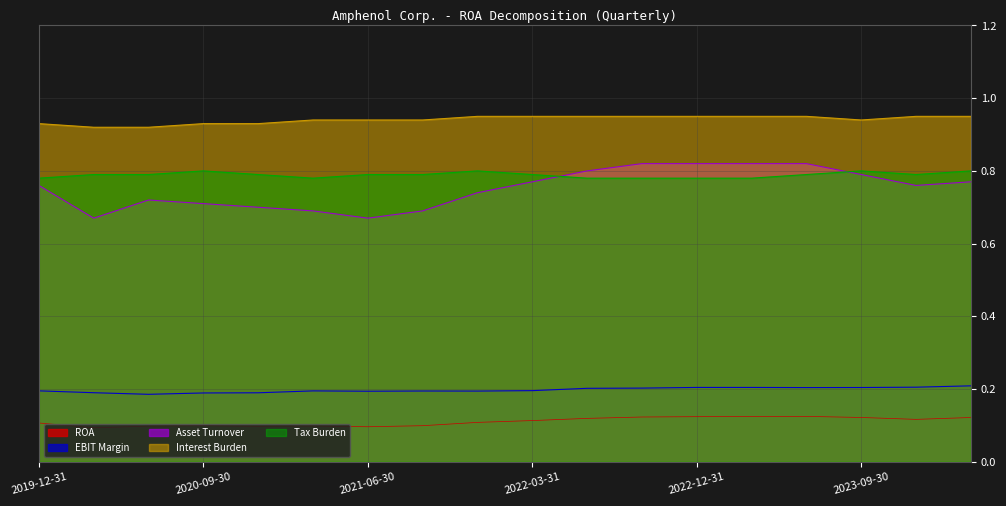

How many Tax Burden values are between 0 and 1?

18